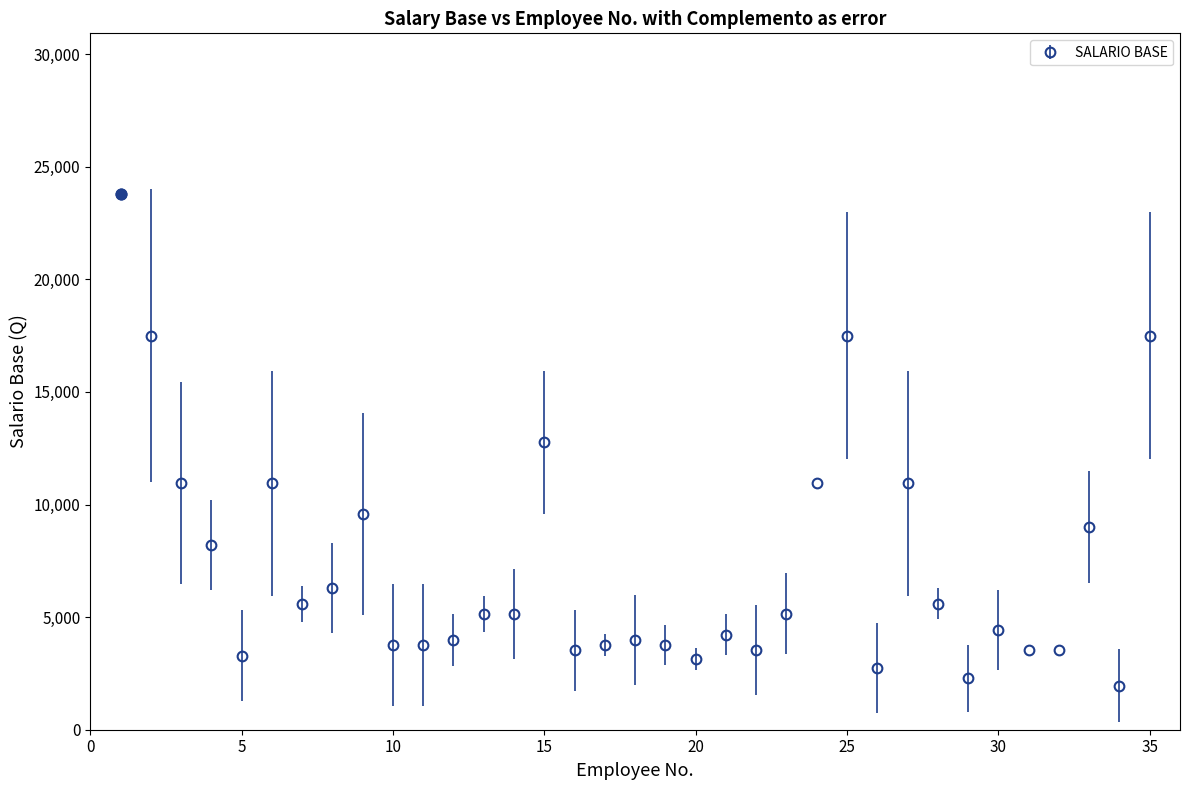

What is the value of the 24th point from the left?

10949